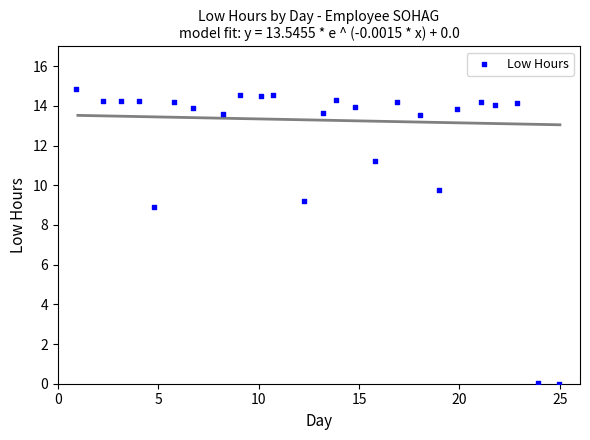

What Y value in the scatter plot is closest to 7?

8.9